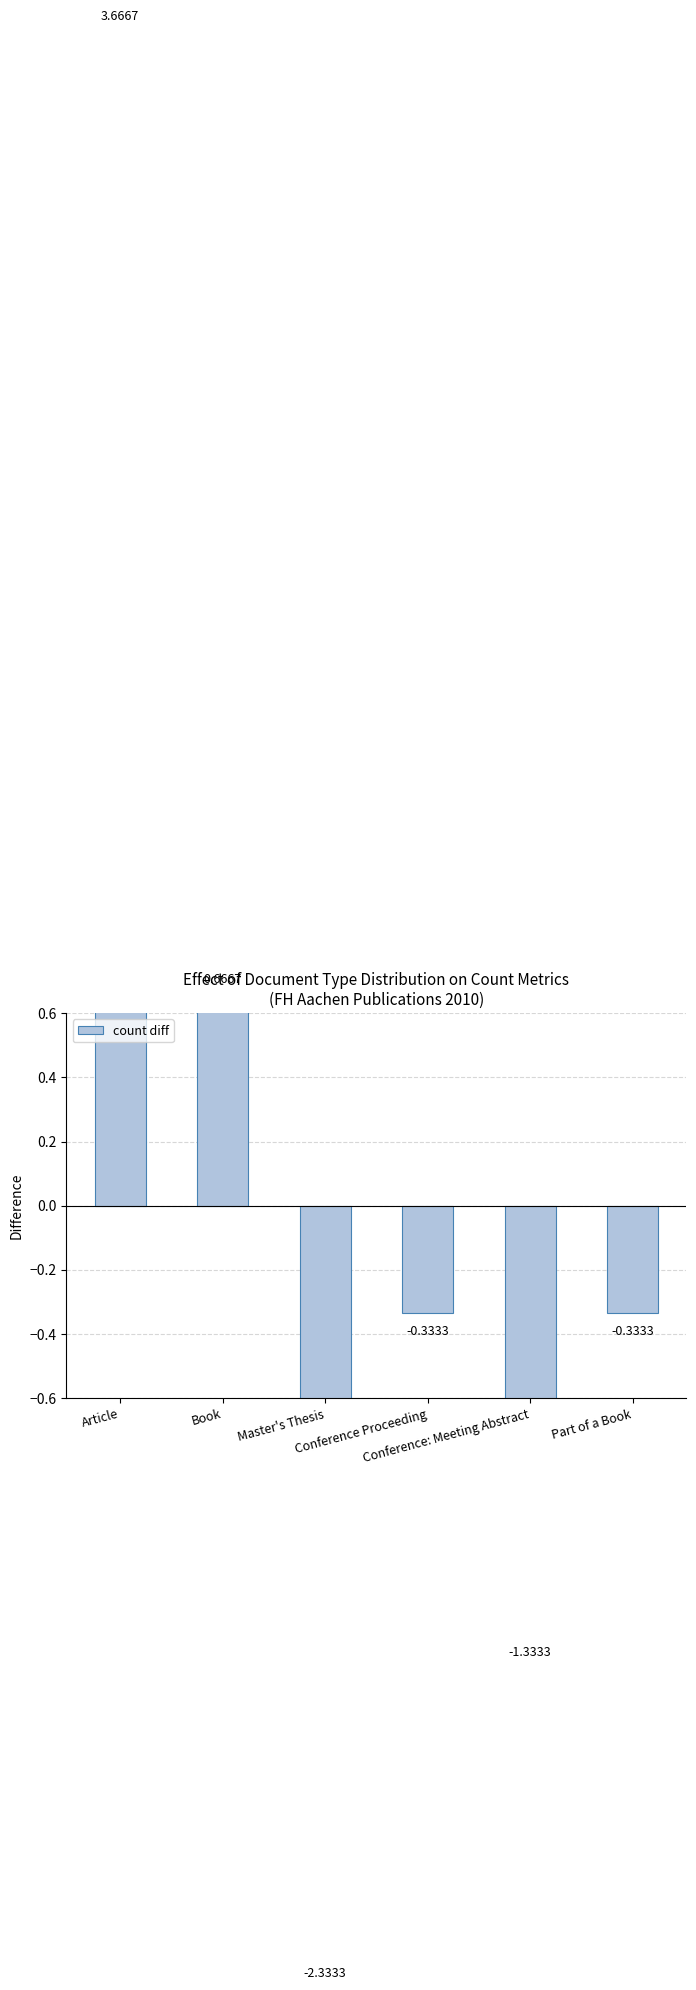

How many values exceed 0?

2